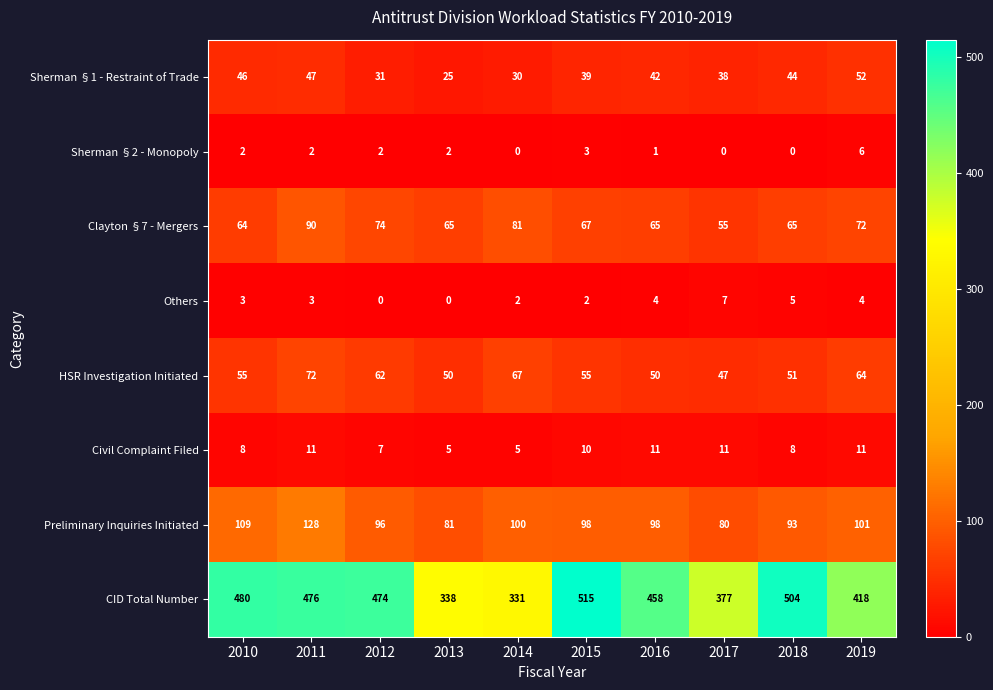

Is it true that Sherman §2 - Monopoly equals -2 at 2017?

False